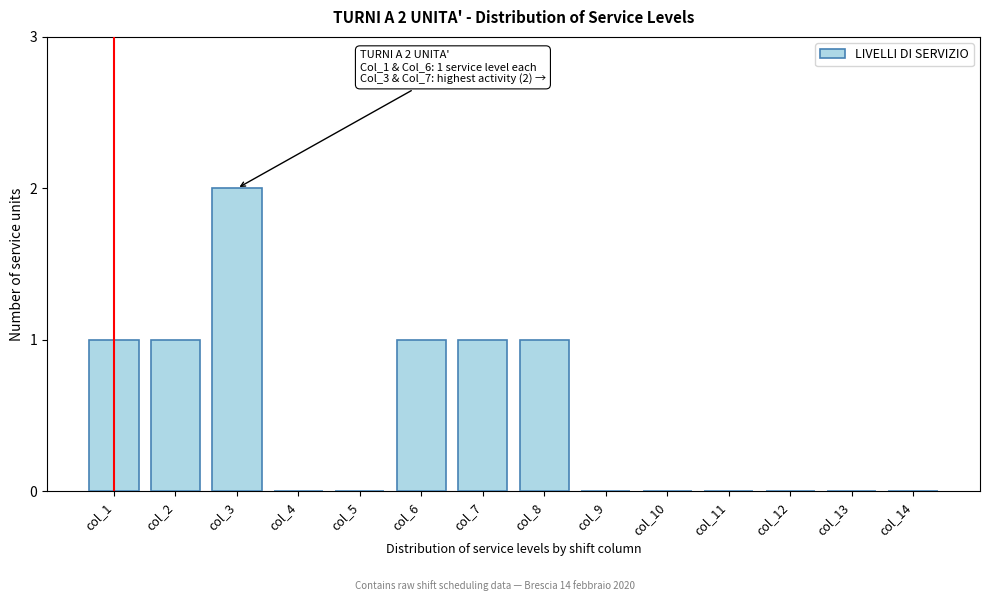

Reading left to right, transcribe all the data shown in this chart.

col_1=1	col_2=1	col_3=2	col_4=0	col_5=0	col_6=1	col_7=1	col_8=1	col_9=0	col_10=0	col_11=0	col_12=0	col_13=0	col_14=0